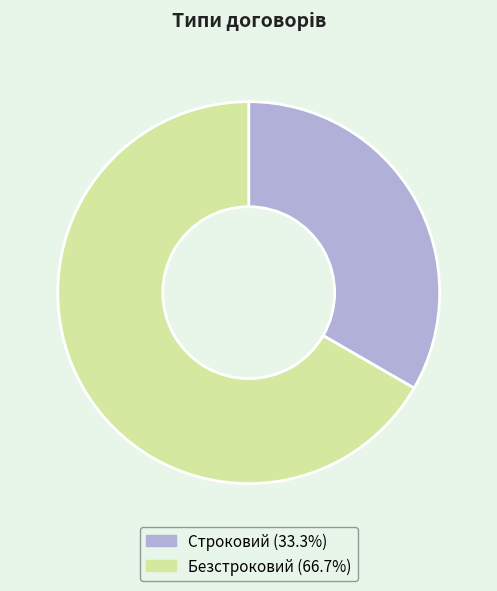

Is there a majority slice in this chart?

Yes